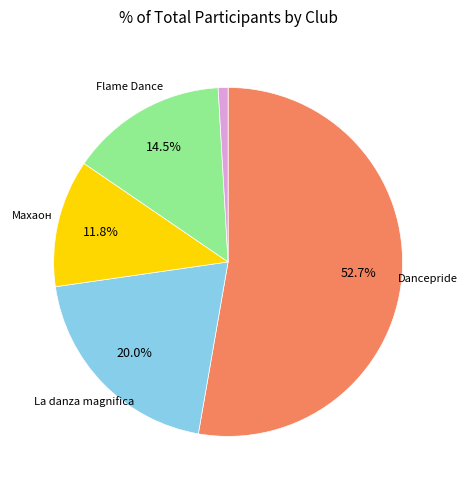

Does any single category account for the majority?

Yes